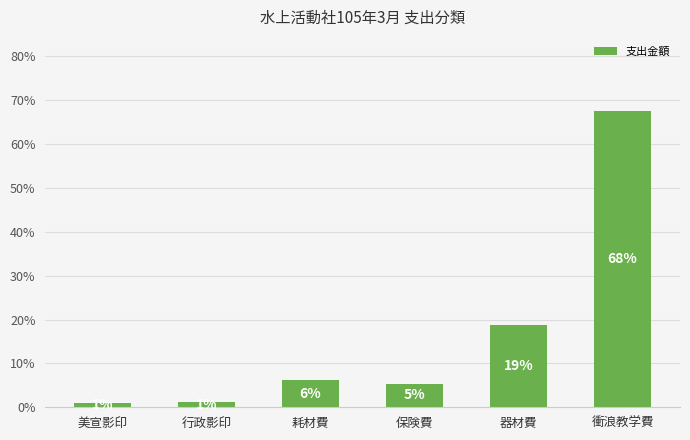

Which has a higher value, 器材費 or 耗材費?

器材費